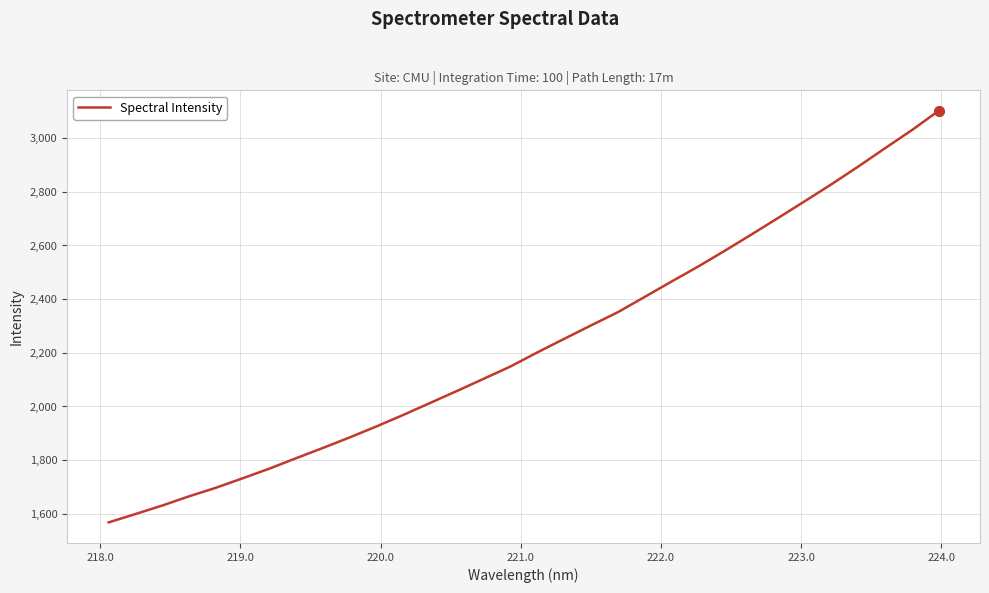

What is the greatest value displayed?

3101.5